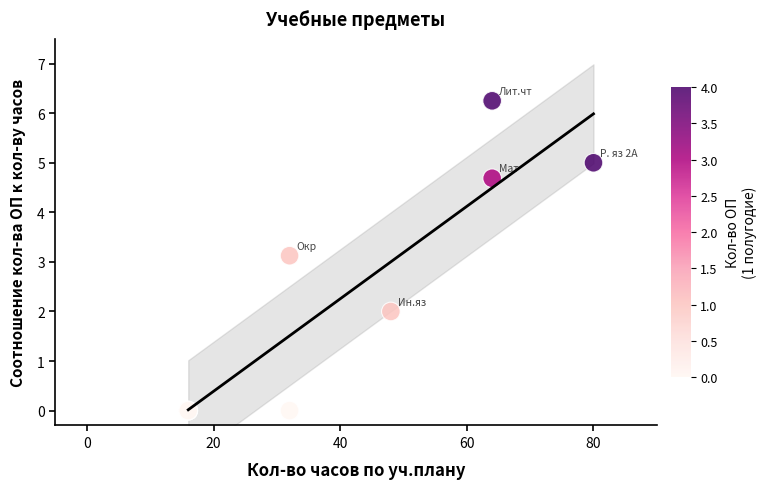

What Y value in the scatter plot is closest to 3?

3.1